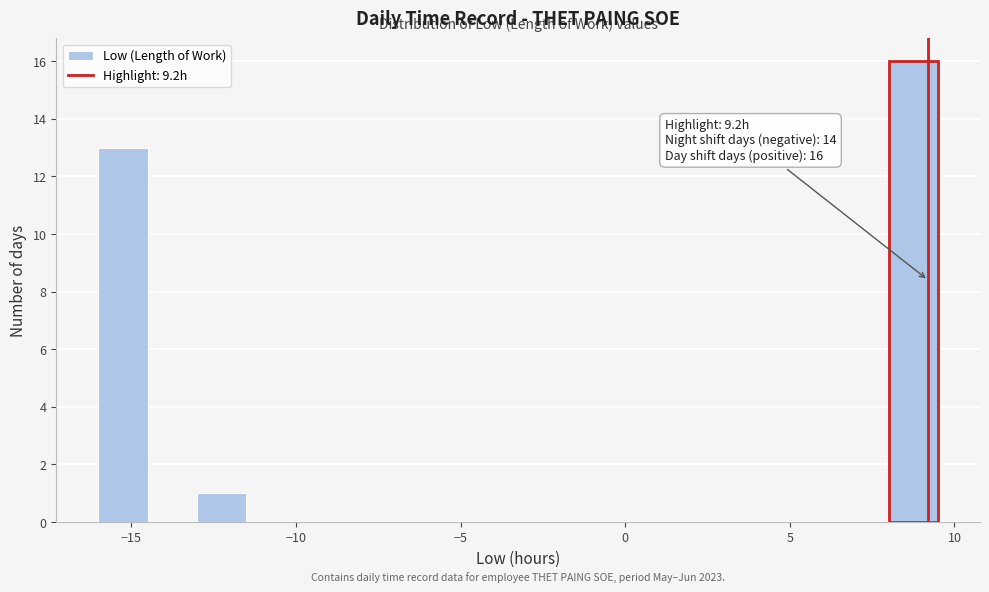

Read against the x-axis, roughly where is the centre of the tallest bar?

9.0